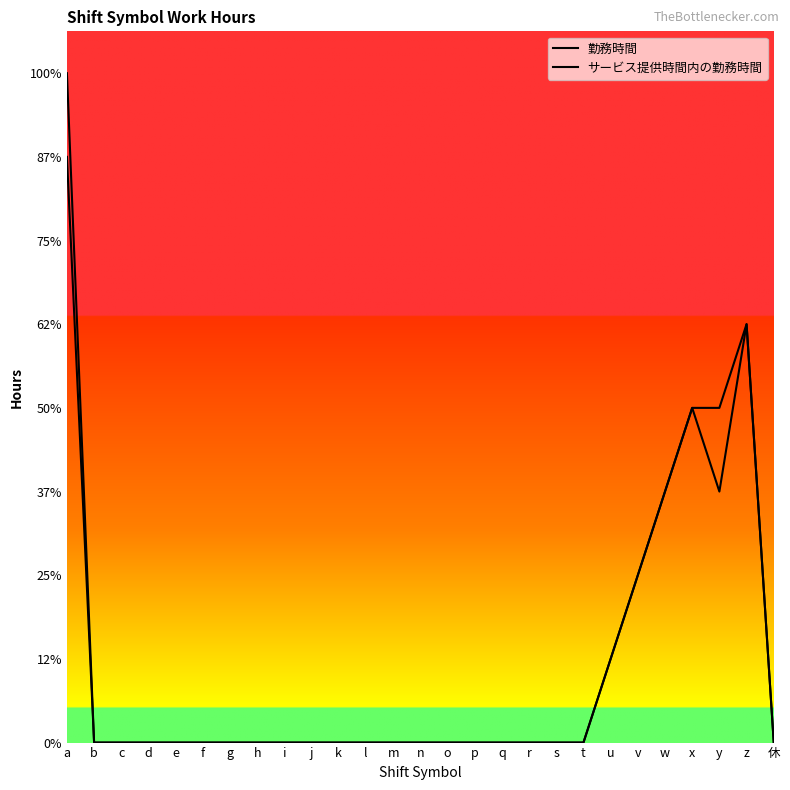

Does the chart display data point markers on the line(s)?

No